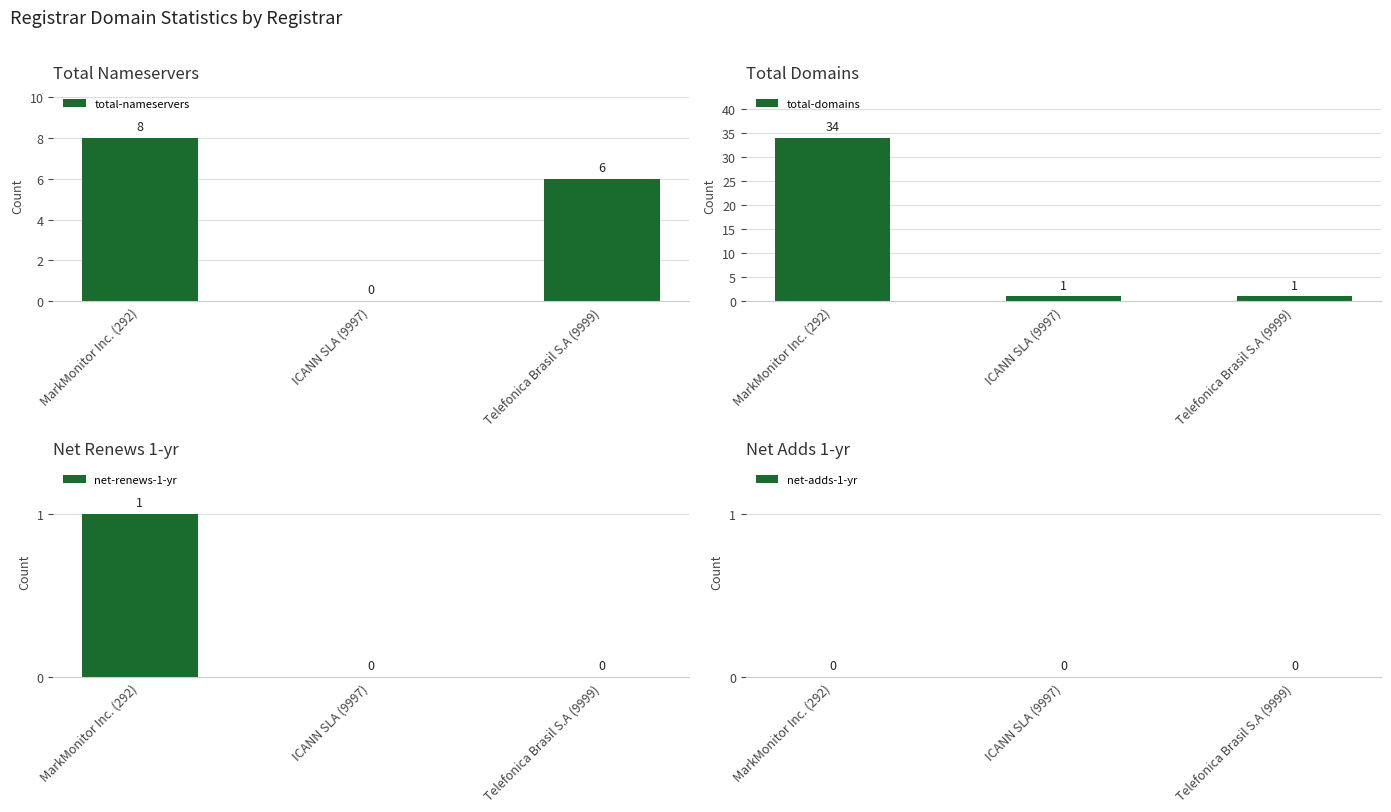

What is the difference between the highest and lowest values at MarkMonitor Inc. (292)?

34